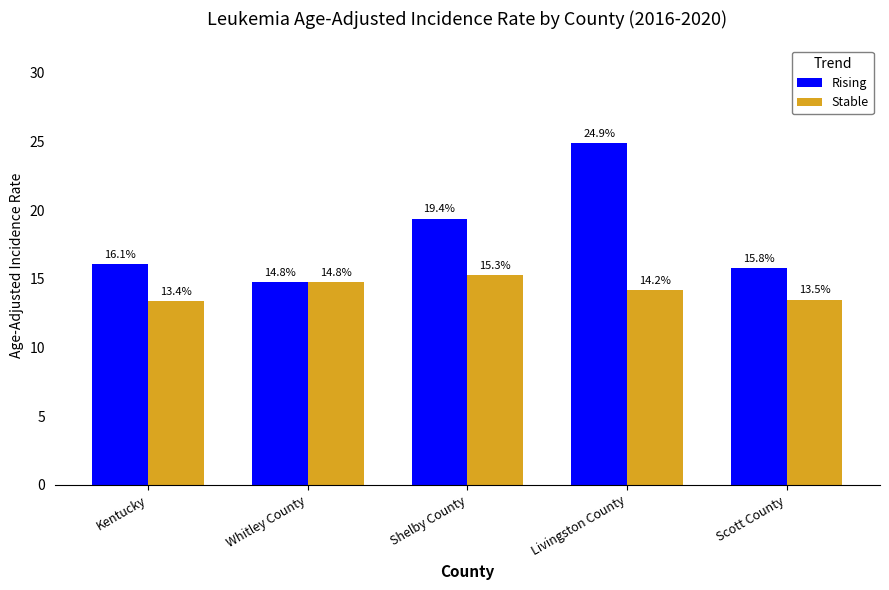

What is the maximum value shown in the chart?

24.9